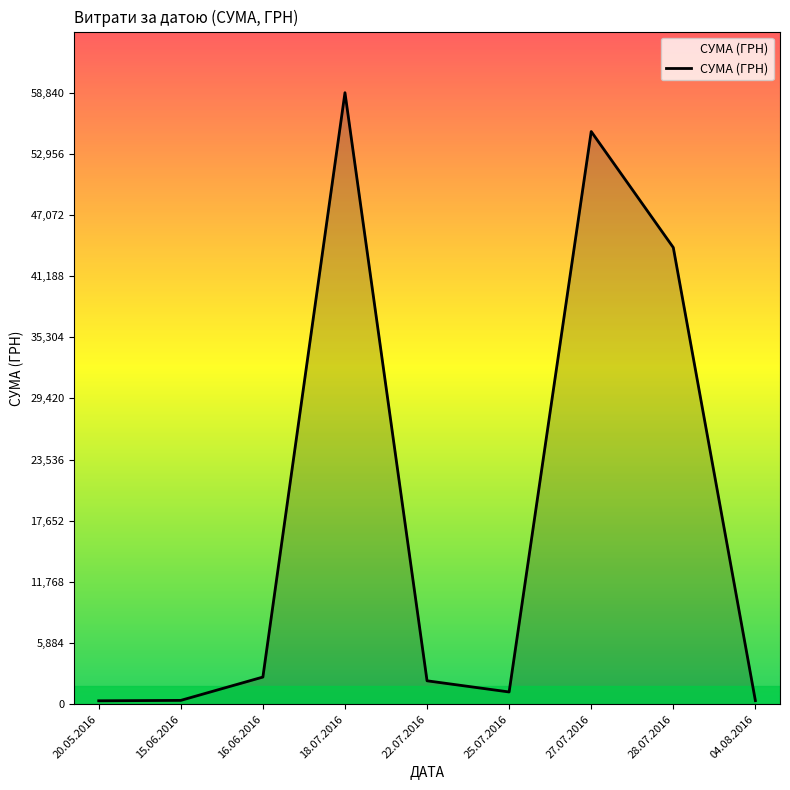

What is the sum of the values at 28.07.2016 and 22.07.2016?

46198.6